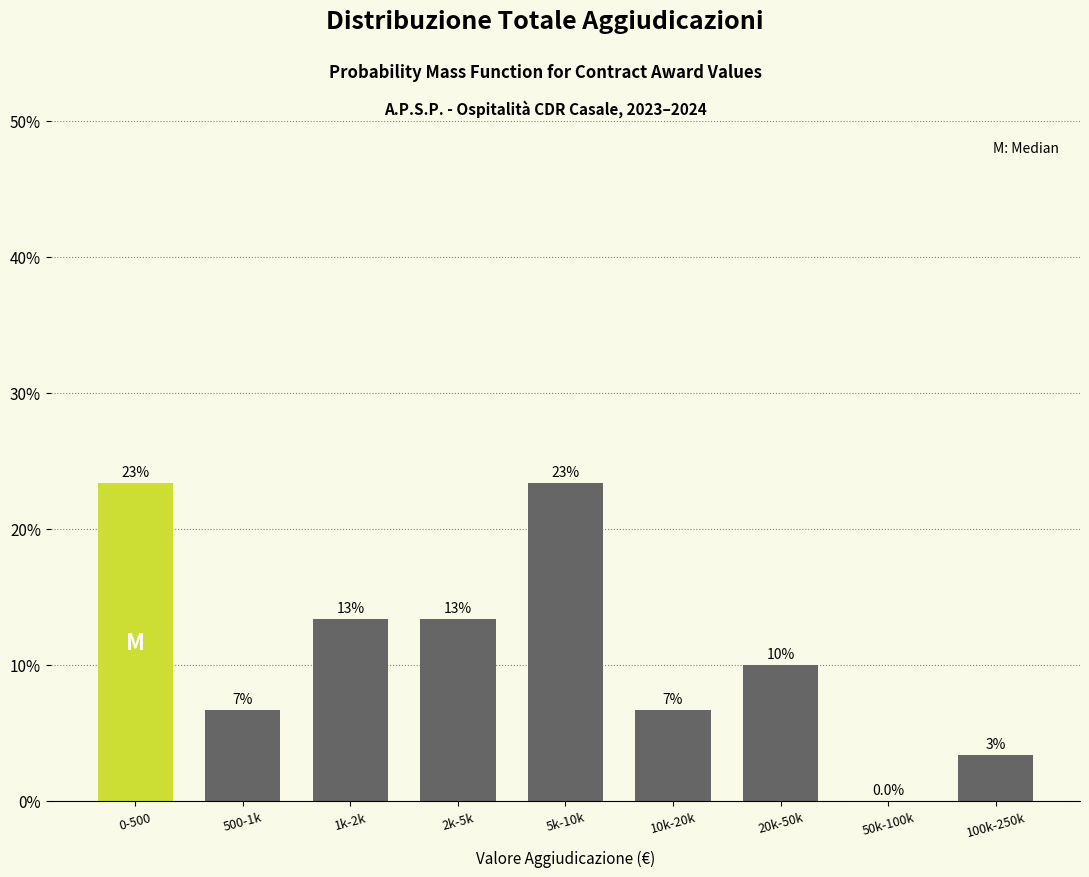

Are the bars horizontal?

No